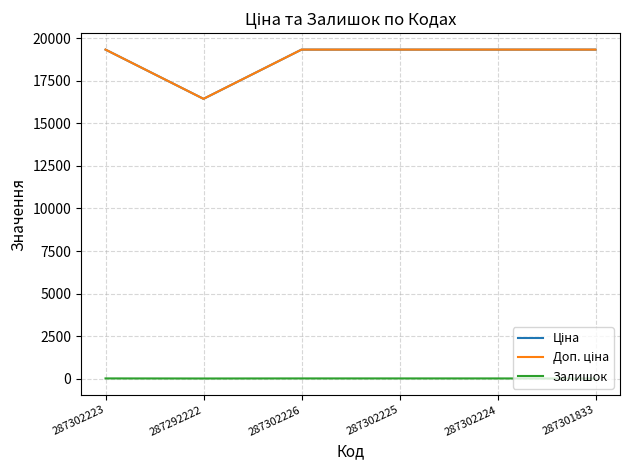

Does the chart have visible grid lines?

Yes